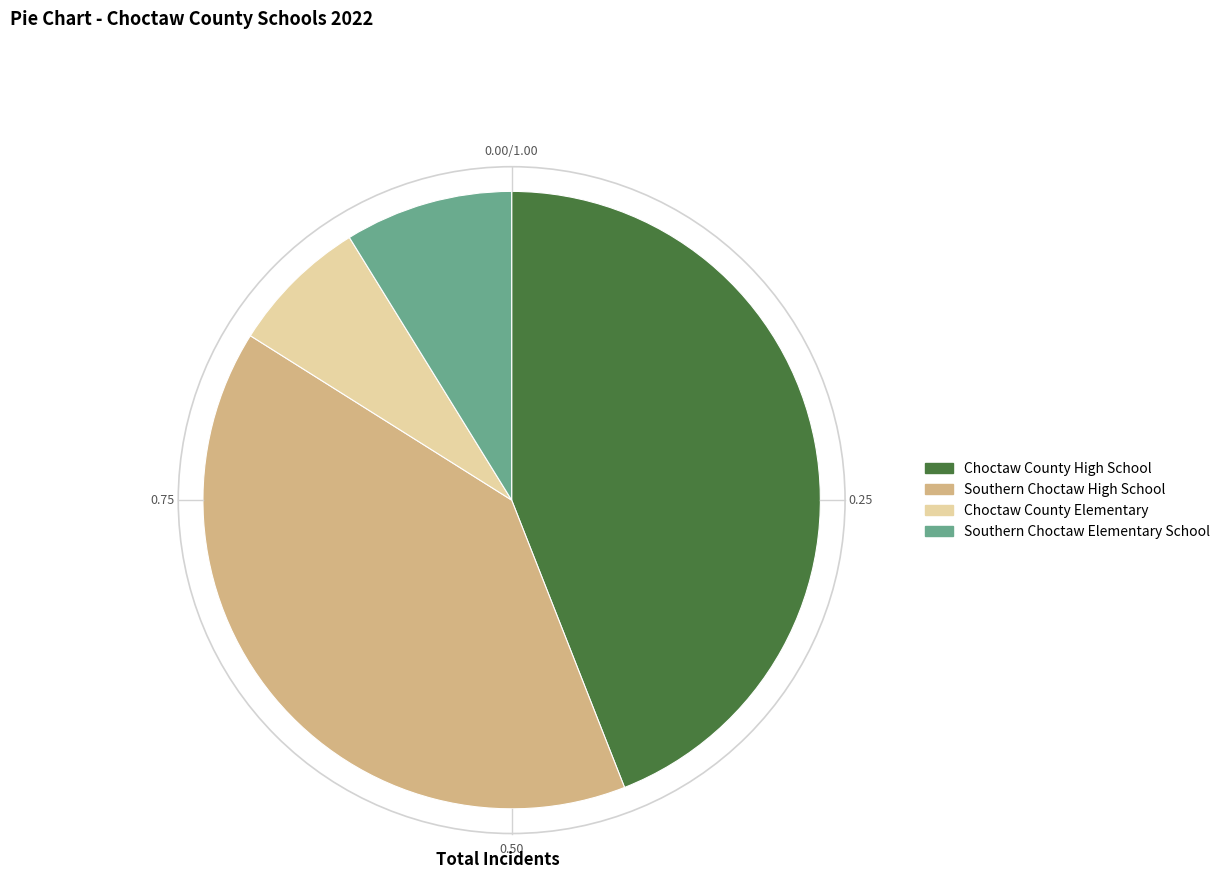

Which slice is the smallest?

Choctaw County Elementary